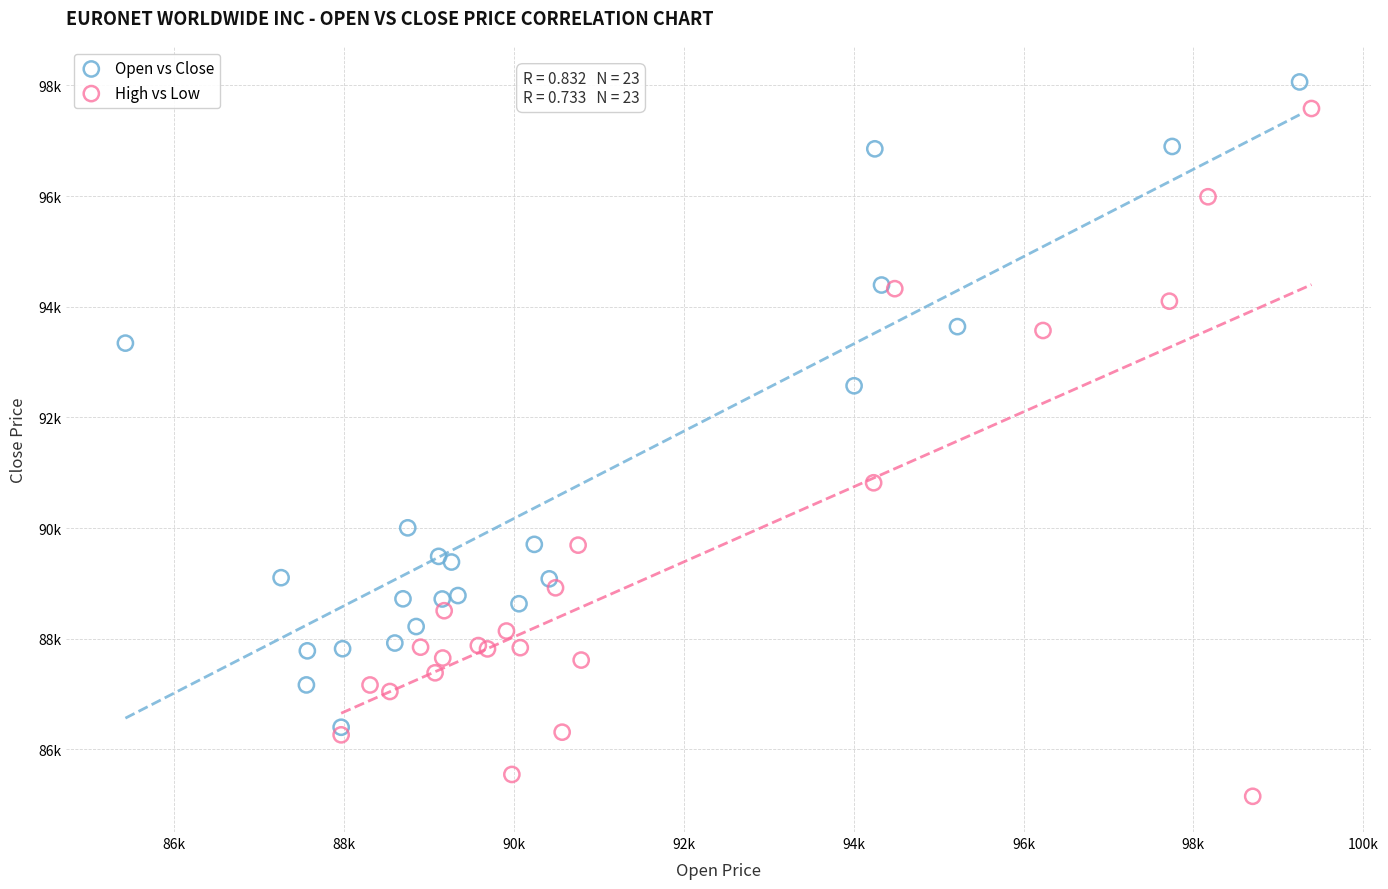

Which series has the largest Y range (max minus min)?

High vs Low